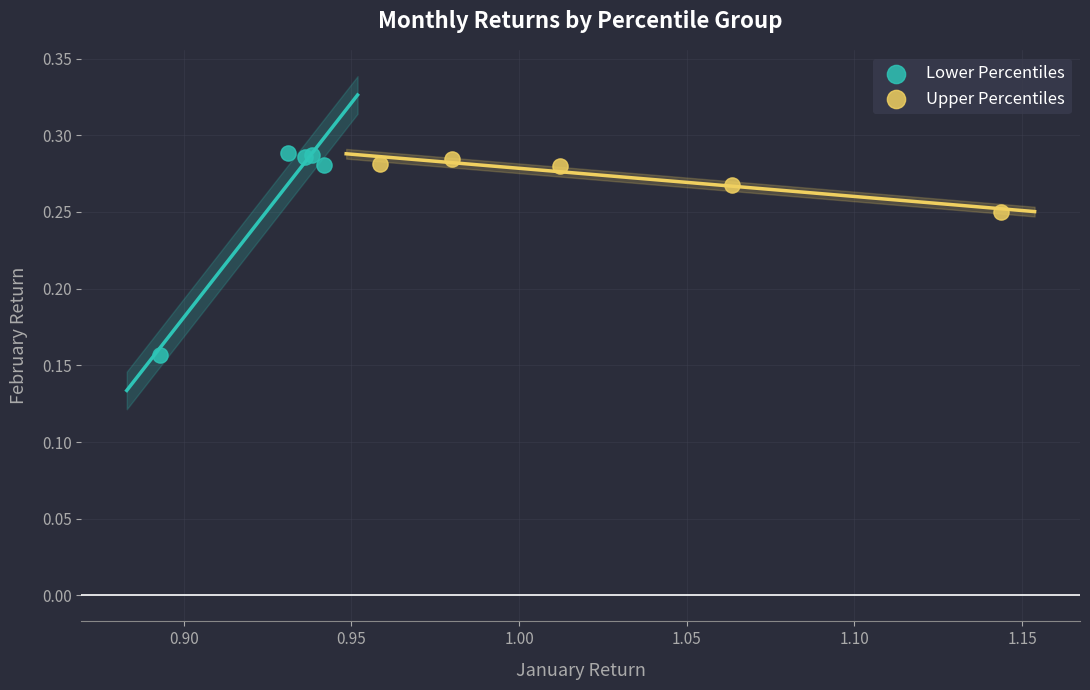

Which series contains the lowest Y value?

Lower Percentiles